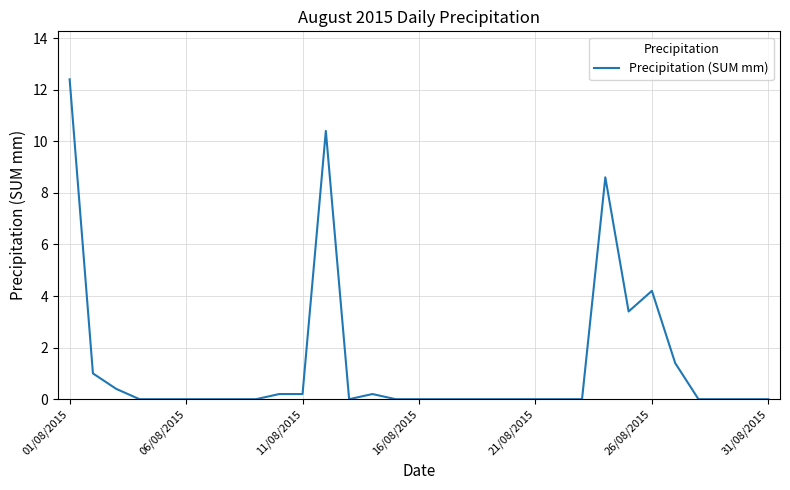

What is the greatest value displayed?

12.4